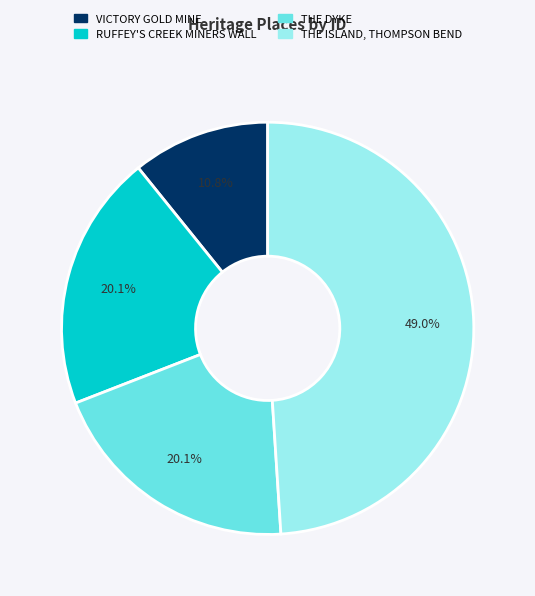

How many segments does this pie chart have?

4